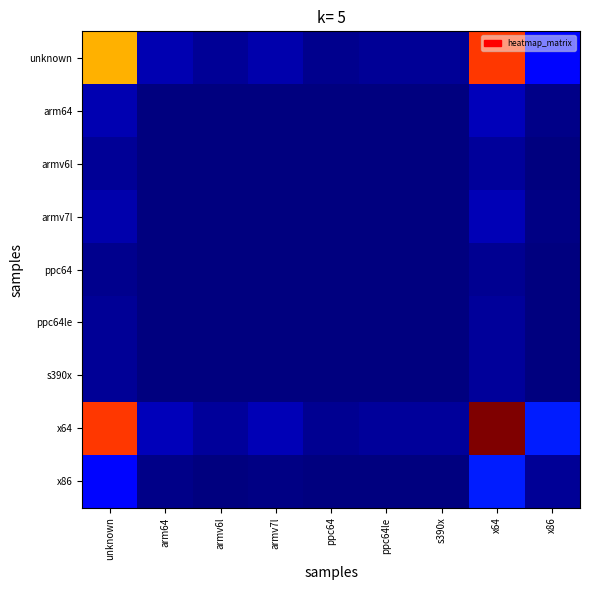

Reading left to right, what are all the values shown in this chart?

unknown: unknown=0.7	arm64=0.0	armv6l=0.0	armv7l=0.0	ppc64=0.0	ppc64le=0.0	s390x=0.0	x64=0.8	x86=0.1
arm64: unknown=0.0	arm64=0.0	armv6l=0.0	armv7l=0.0	ppc64=0.0	ppc64le=0.0	s390x=0.0	x64=0.1	x86=0.0
armv6l: unknown=0.0	arm64=0.0	armv6l=0.0	armv7l=0.0	ppc64=0.0	ppc64le=0.0	s390x=0.0	x64=0.0	x86=0.0
armv7l: unknown=0.0	arm64=0.0	armv6l=0.0	armv7l=0.0	ppc64=0.0	ppc64le=0.0	s390x=0.0	x64=0.1	x86=0.0
ppc64: unknown=0.0	arm64=0.0	armv6l=0.0	armv7l=0.0	ppc64=0.0	ppc64le=0.0	s390x=0.0	x64=0.0	x86=0.0
ppc64le: unknown=0.0	arm64=0.0	armv6l=0.0	armv7l=0.0	ppc64=0.0	ppc64le=0.0	s390x=0.0	x64=0.0	x86=0.0
s390x: unknown=0.0	arm64=0.0	armv6l=0.0	armv7l=0.0	ppc64=0.0	ppc64le=0.0	s390x=0.0	x64=0.0	x86=0.0
x64: unknown=0.8	arm64=0.1	armv6l=0.0	armv7l=0.1	ppc64=0.0	ppc64le=0.0	s390x=0.0	x64=1.0	x86=0.2
x86: unknown=0.1	arm64=0.0	armv6l=0.0	armv7l=0.0	ppc64=0.0	ppc64le=0.0	s390x=0.0	x64=0.2	x86=0.0